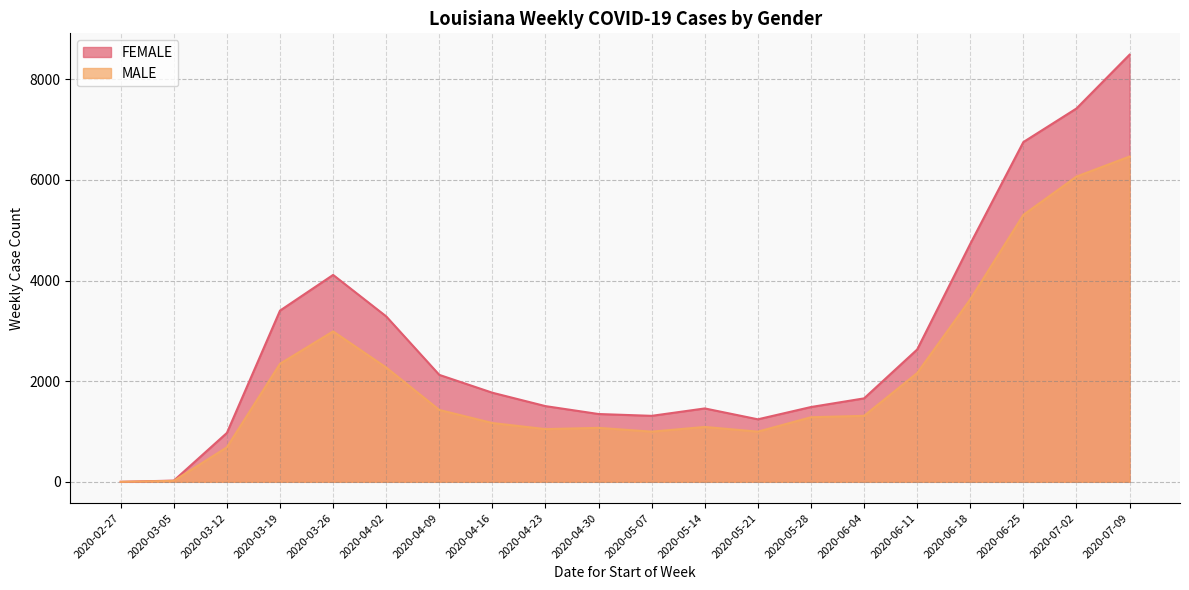

Which category has the highest value in the MALE series?

2020-07-09